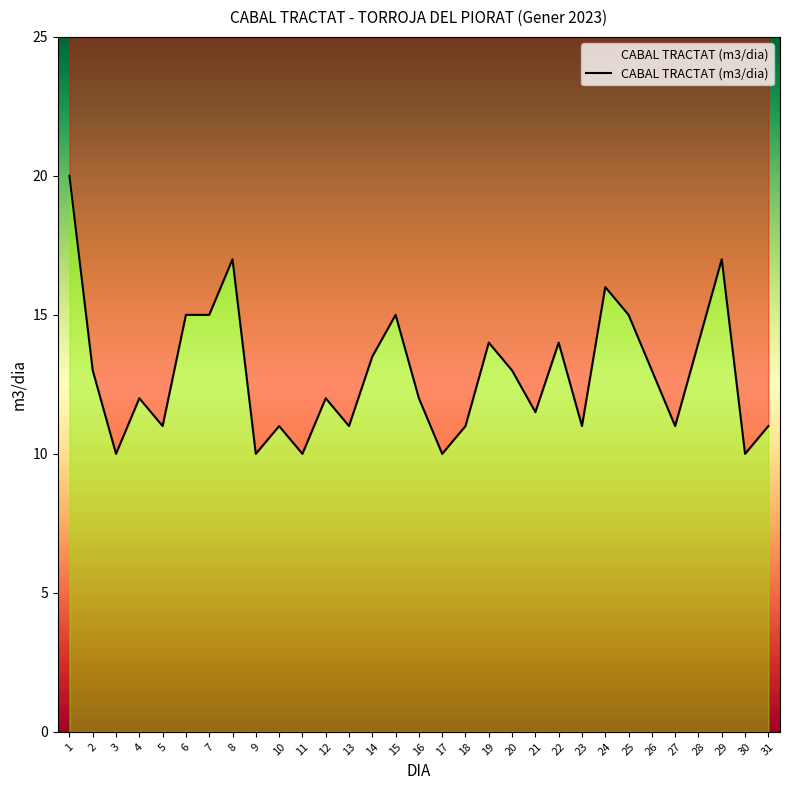

Reading left to right, list all the values displayed in this chart.

20.0	13.0	10.0	12.0	11.0	15.0	15.0	17.0	10.0	11.0	10.0	12.0	11.0	13.5	15.0	12.0	10.0	11.0	14.0	13.0	11.5	14.0	11.0	16.0	15.0	13.0	11.0	14.0	17.0	10.0	11.0